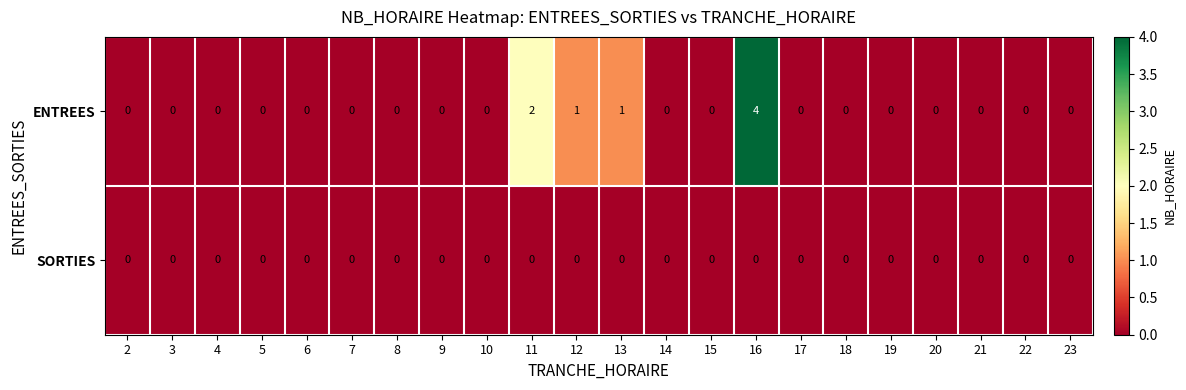

What is the sum of all ENTREES values?

8